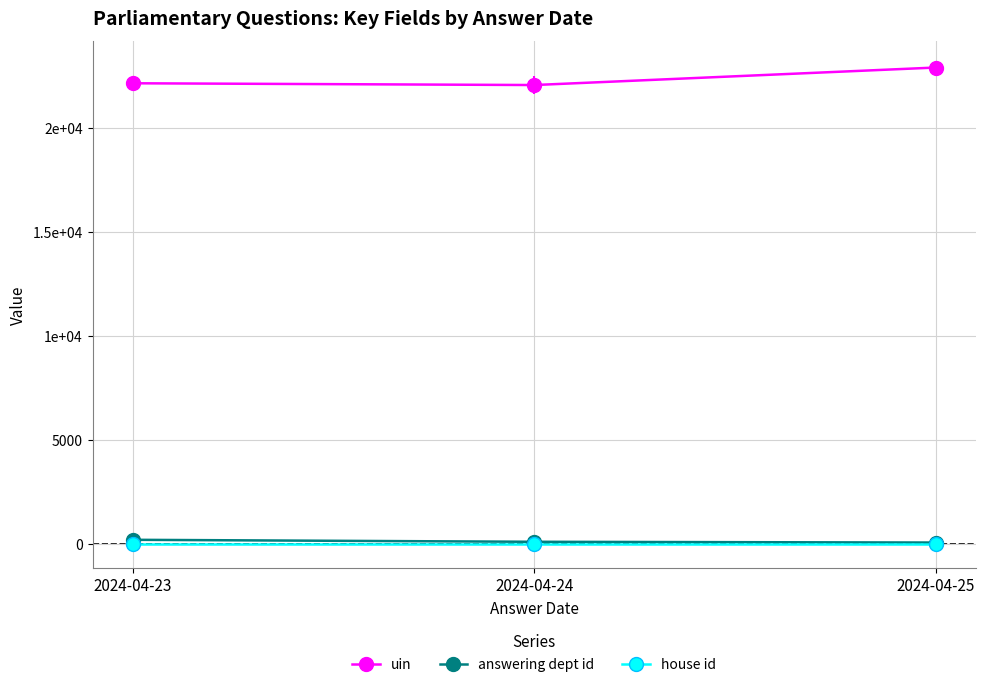

Which series changed the most between 2024-04-24 and 2024-04-25?

uin